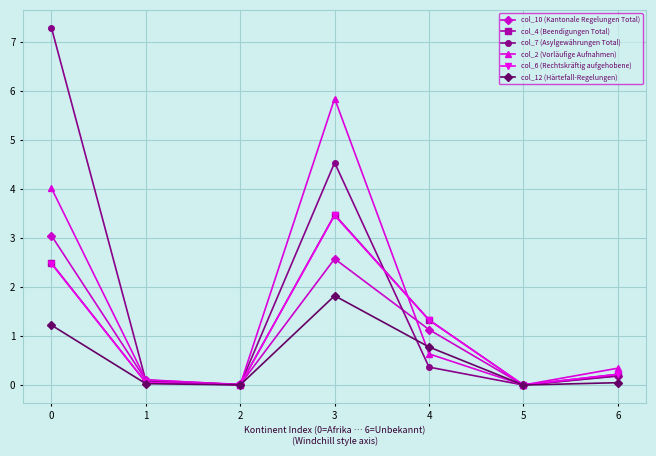

What is the sum of the col_7 (Asylgewährungen Total) values at 1 and 4?

0.5